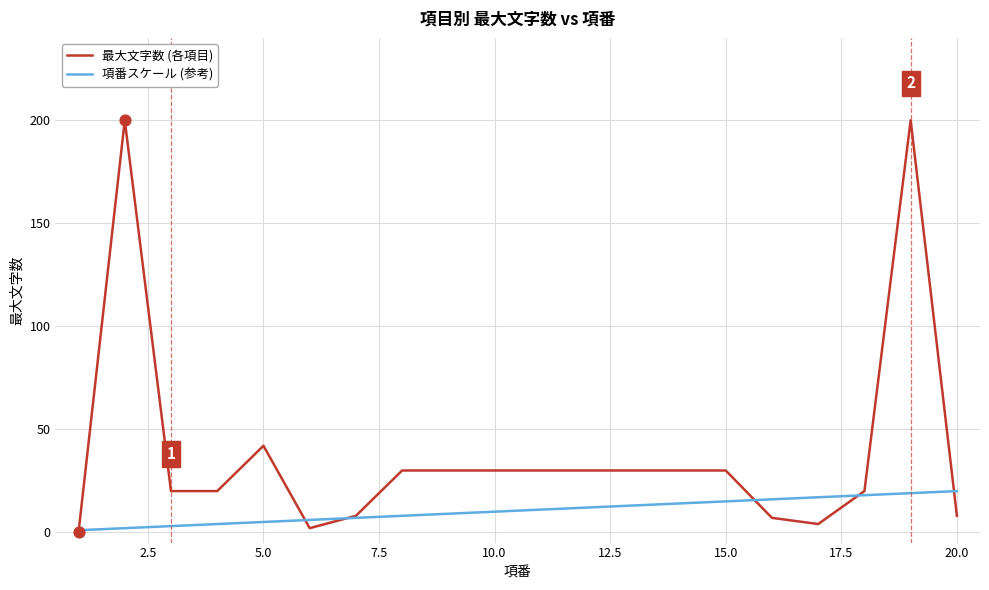

Which series has the largest total across all categories?

最大文字数 (各項目)